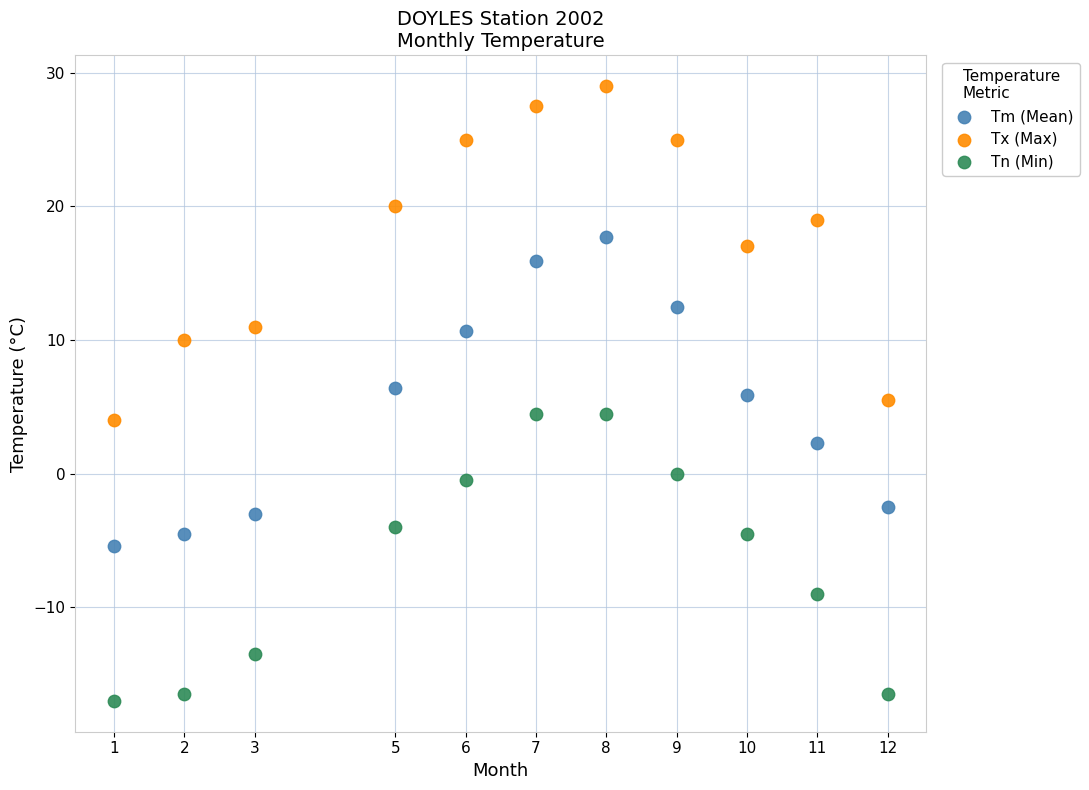

Which series has the largest Y range (max minus min)?

Tx (Max)